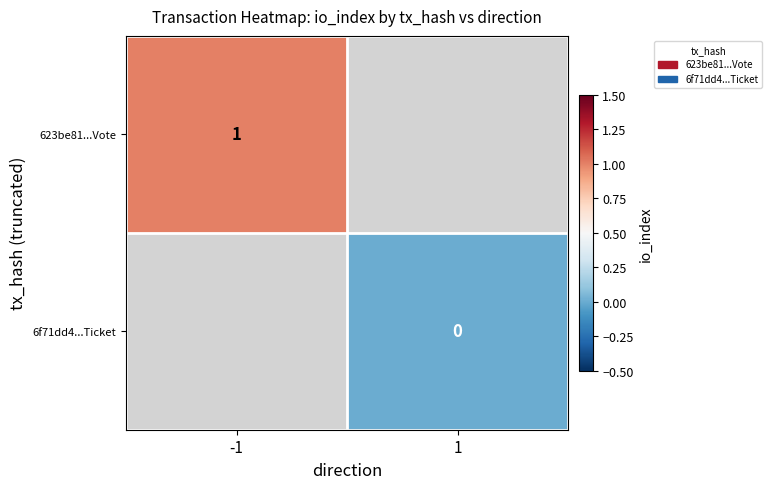

At which category does the chart reach its peak across all series?

-1